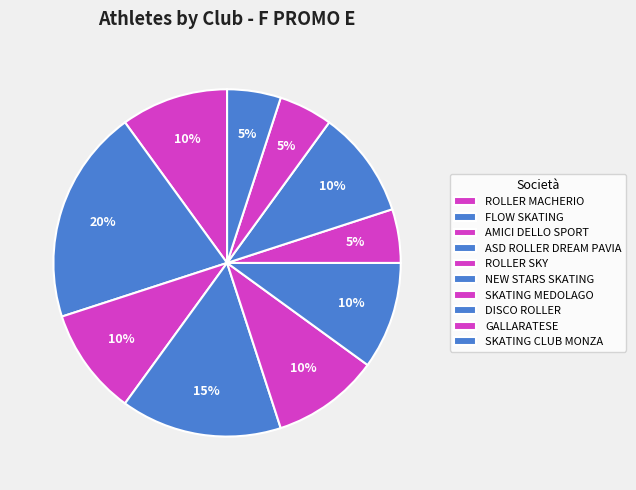

Do DISCO ROLLER and NEW STARS SKATING together represent more than half of the pie?

No